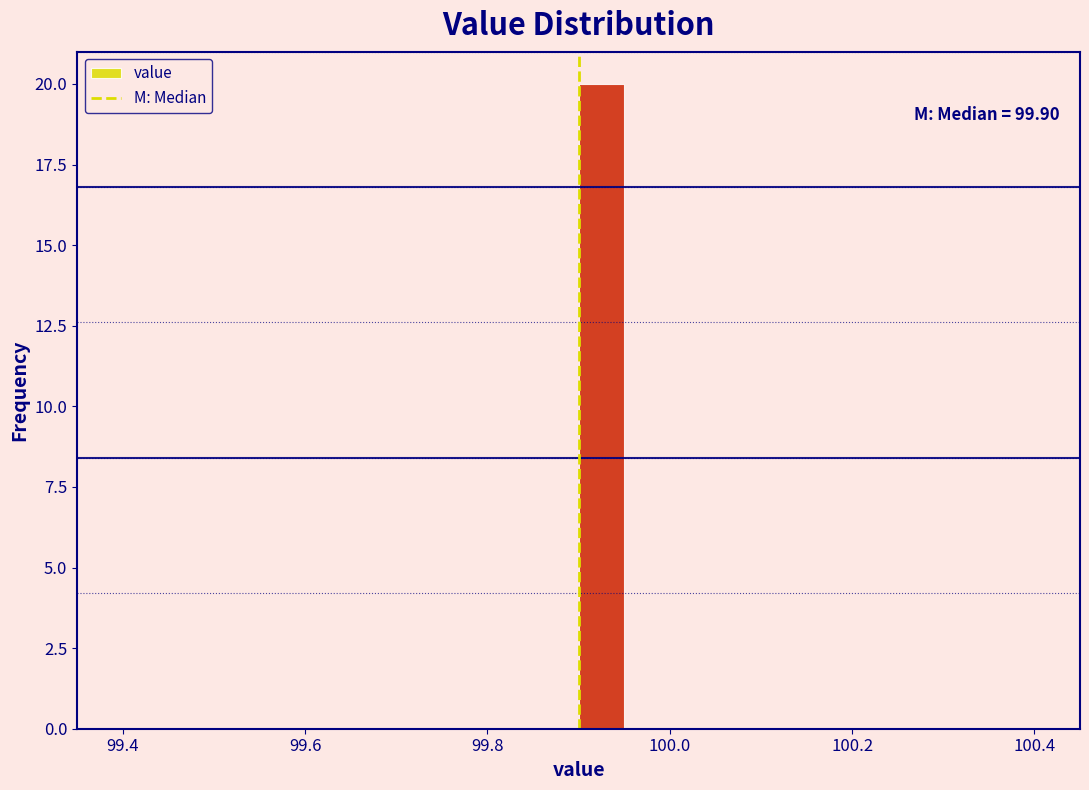

Read against the x-axis, roughly where is the centre of the tallest bar?

99.92